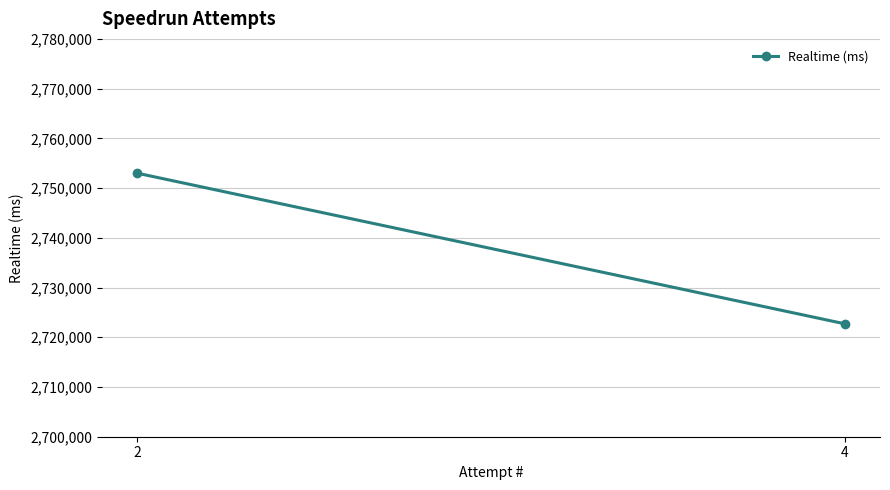

Reading left to right, transcribe all the data shown in this chart.

2722715	2753002